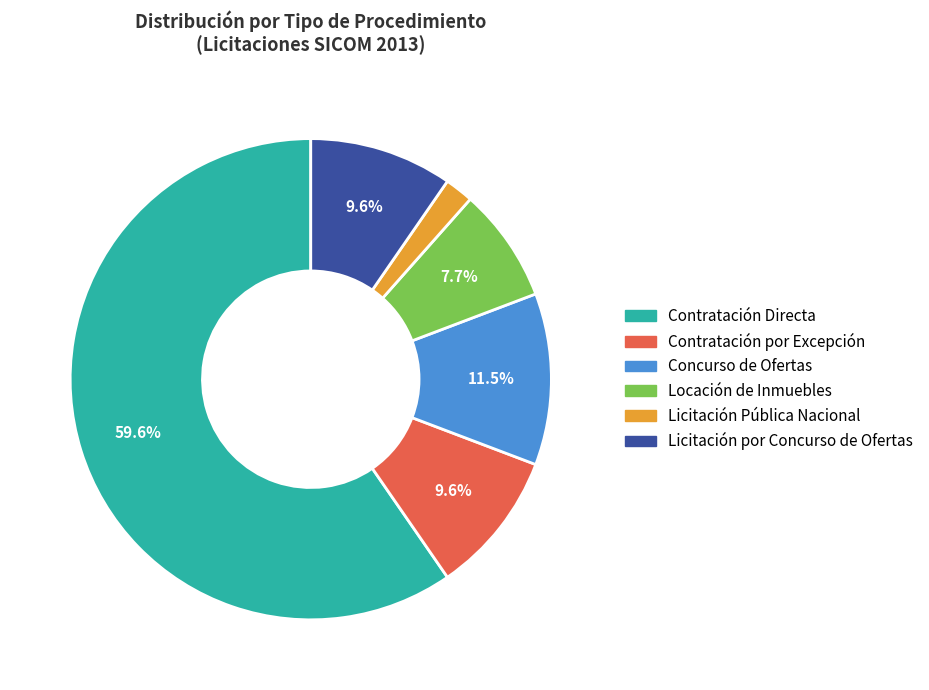

What is the largest slice in the pie chart?

Contratación Directa